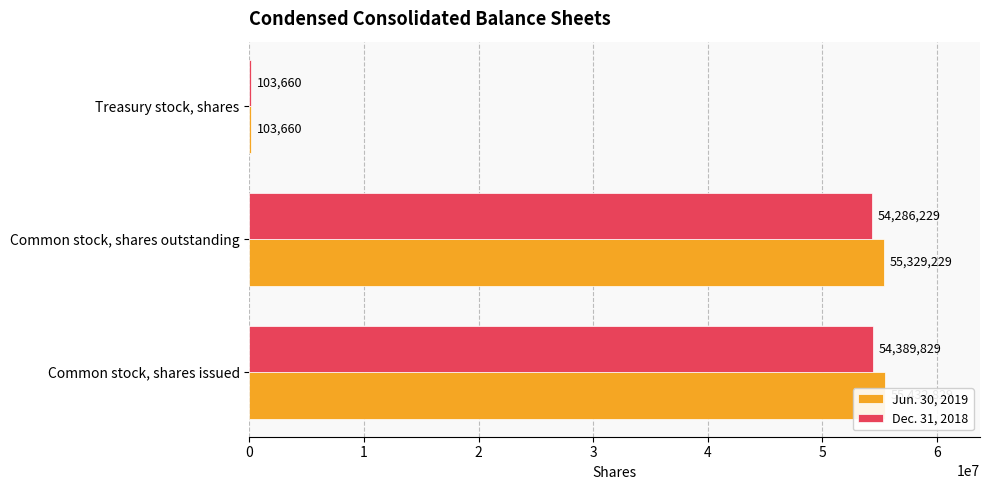

At Common stock, shares issued, list the series in order from largest to smallest.

Jun. 30, 2019, Dec. 31, 2018